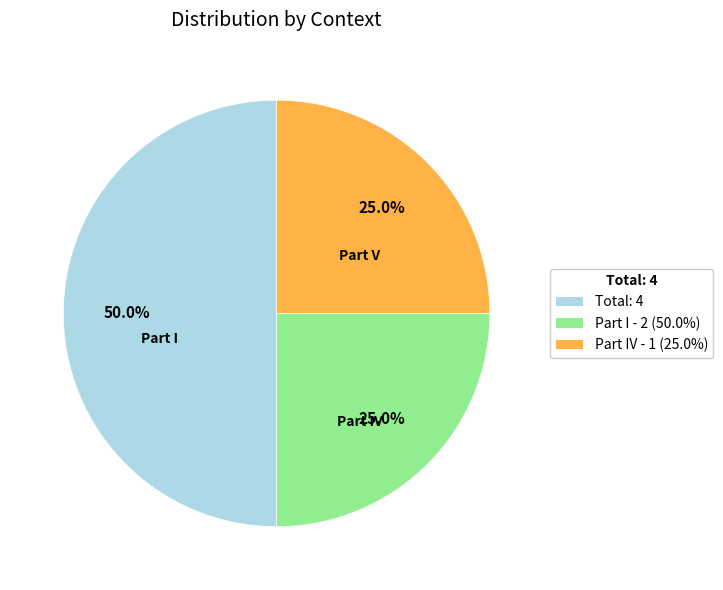

What is the total percentage of Part IV - 1 (25.0%) and Part I - 2 (50.0%)?

50.0%